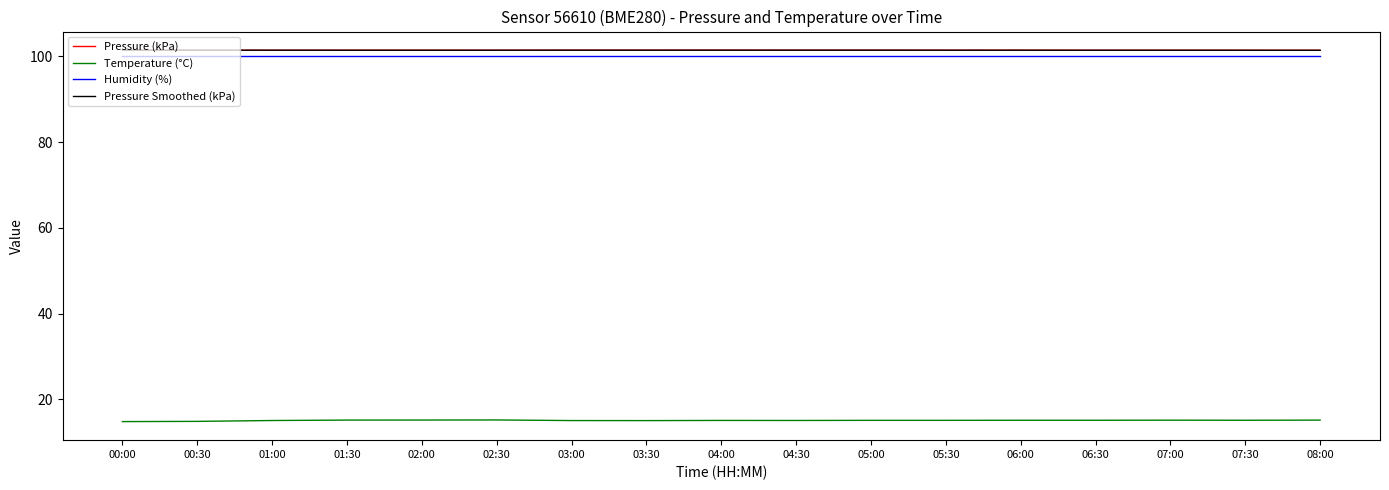

True or false: Temperature (°C) and Pressure (kPa) intersect in this chart.

False